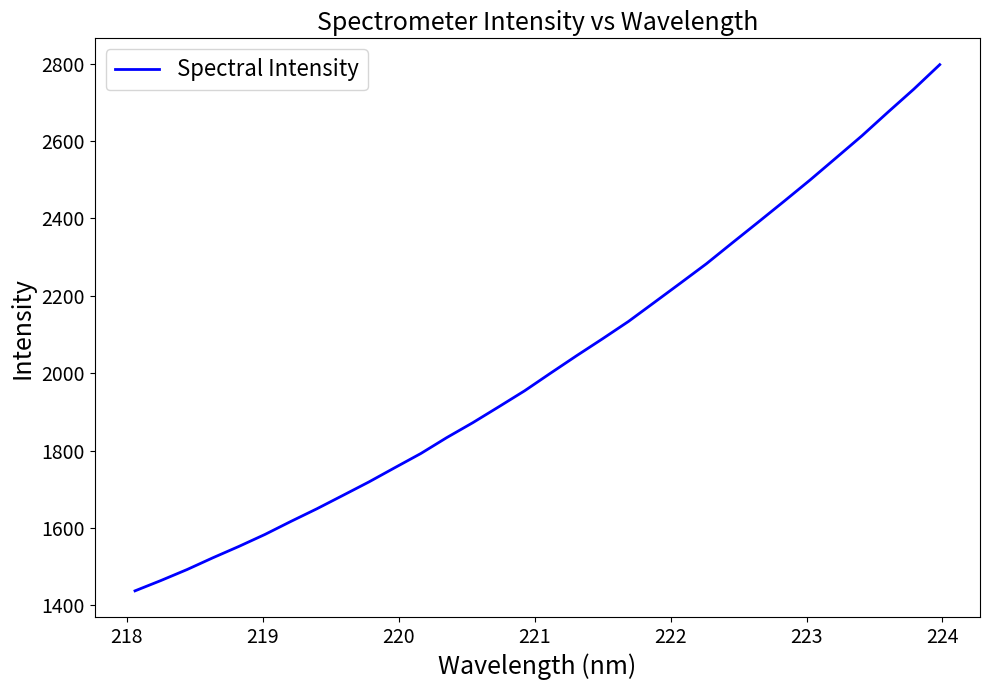

What is the difference between the maximum and minimum values?

1360.0